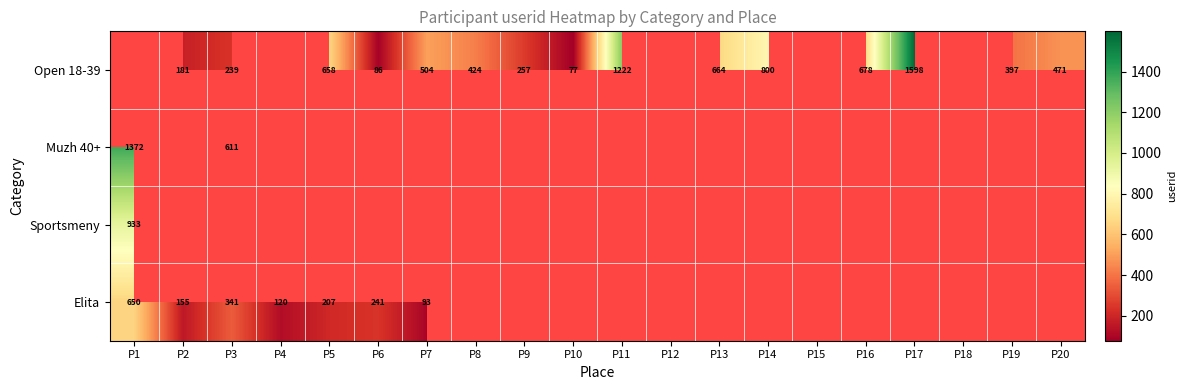

The value of Elita at P7 is 153. True or false?

False